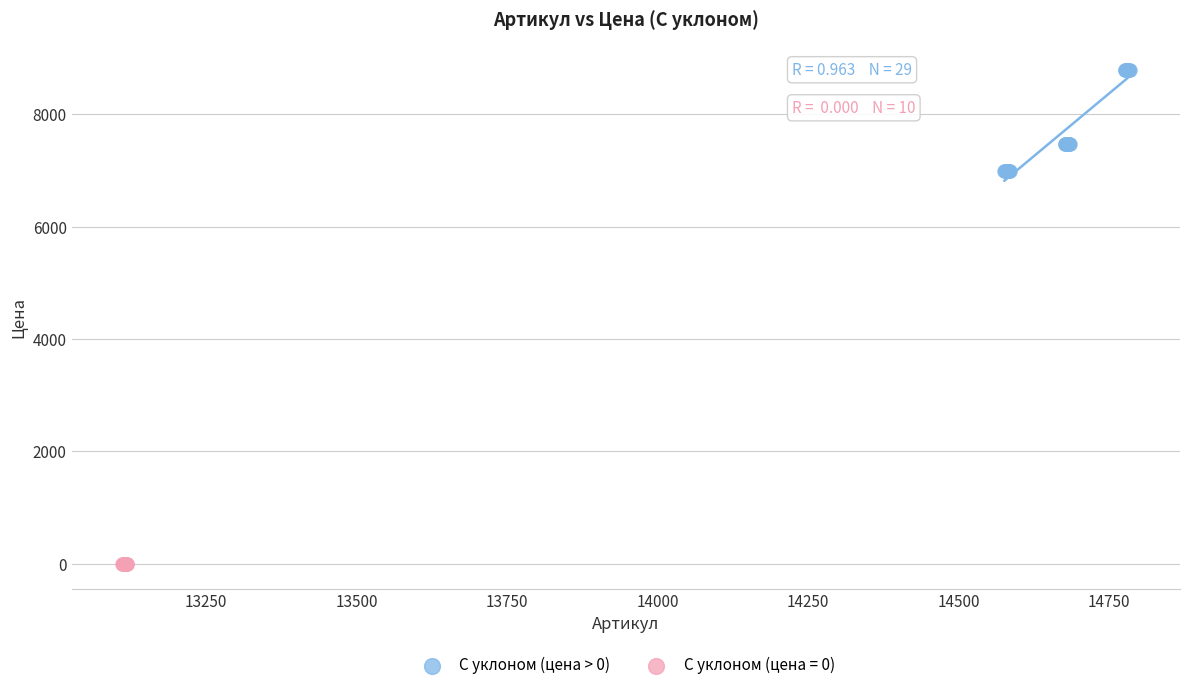

Which series contains the lowest Y value?

С уклоном (цена = 0)